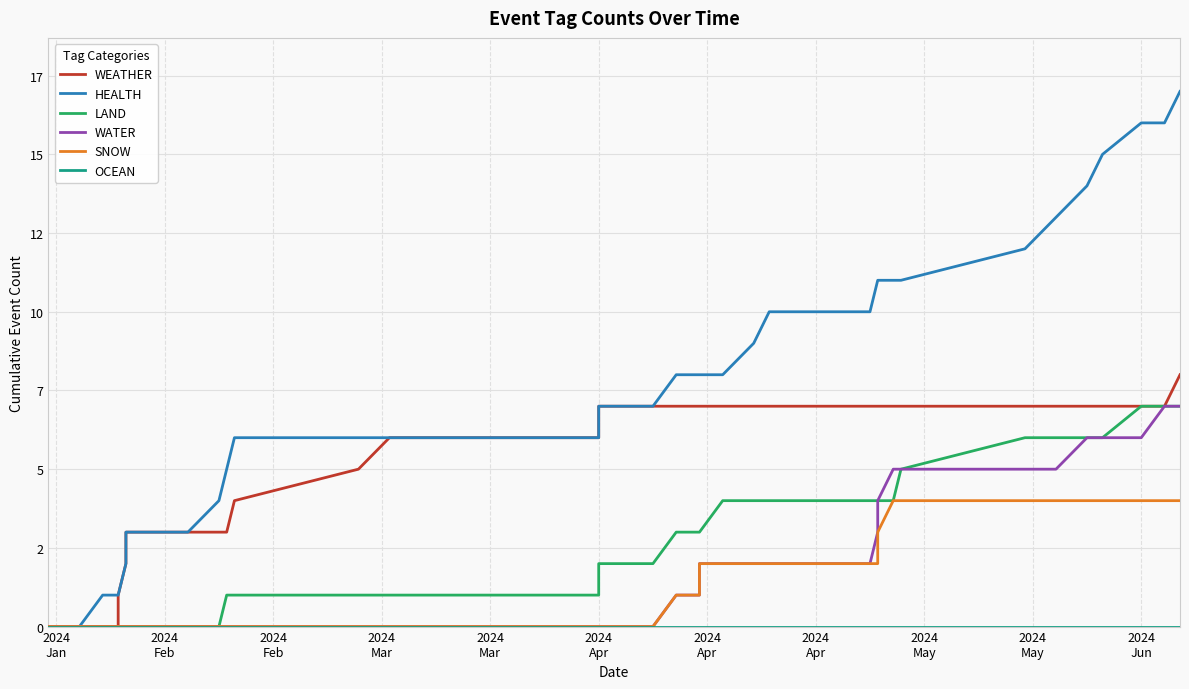

What are all the series names shown in the legend?

WEATHER, HEALTH, LAND, WATER, SNOW, OCEAN